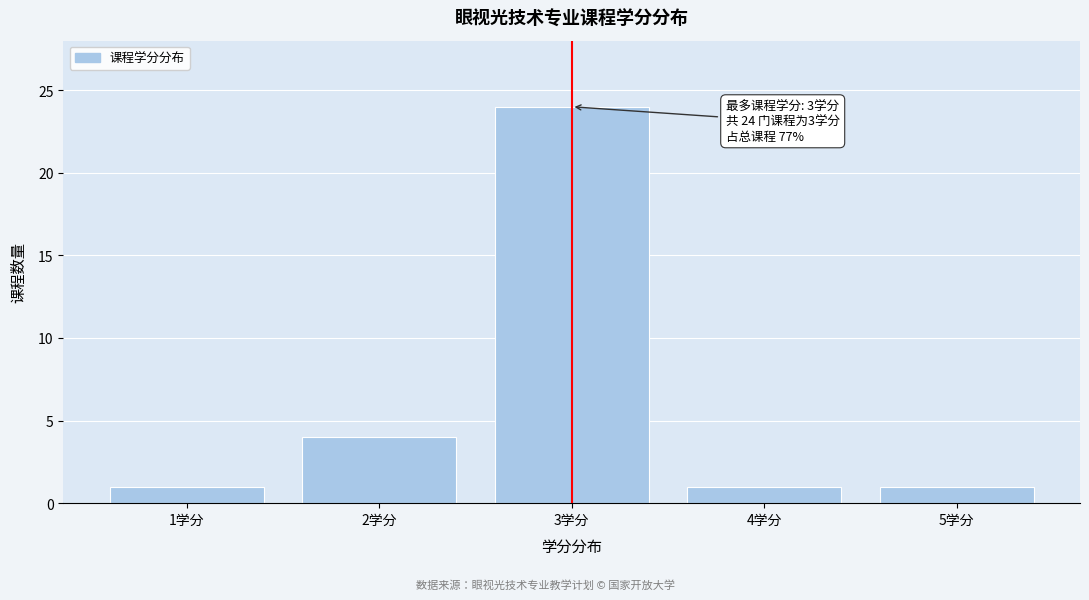

Reading right to left, list all the values displayed in this chart.

5学分=1	4学分=1	3学分=24	2学分=4	1学分=1